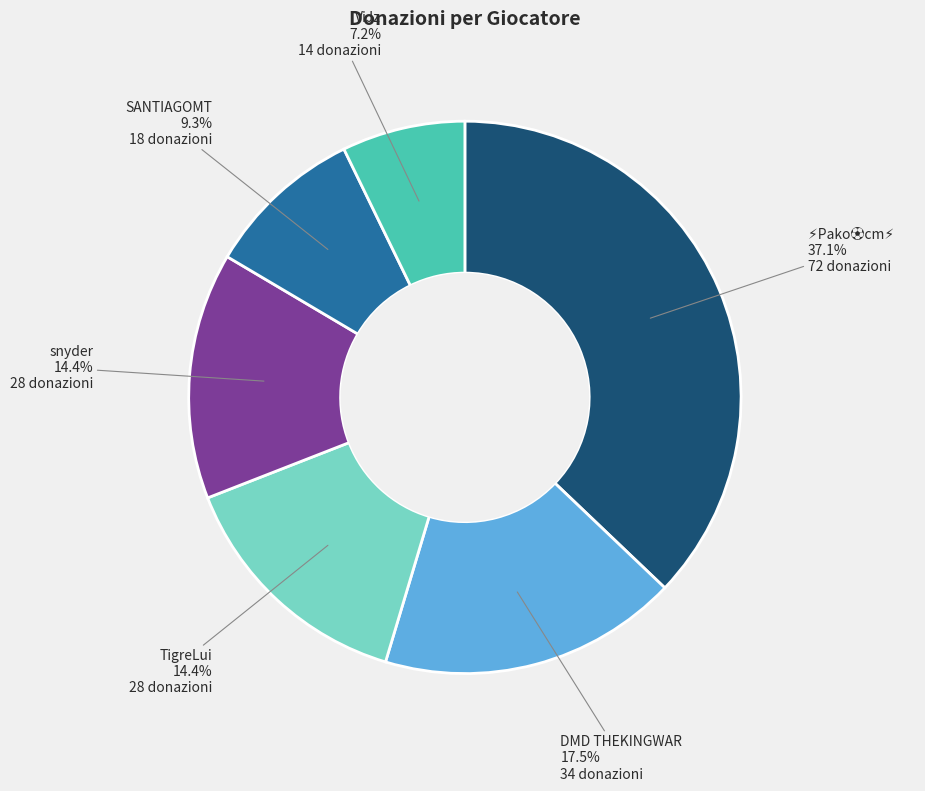

Does DMD THEKINGWAR account for over 50% of the chart?

No